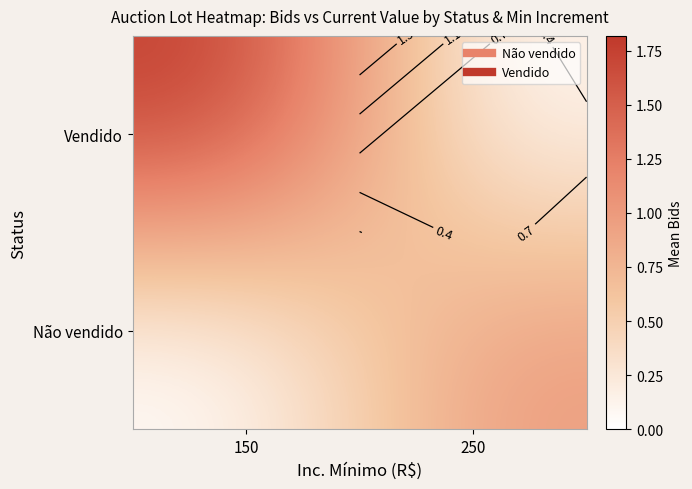

How many data points in Vendido are above 1?

1